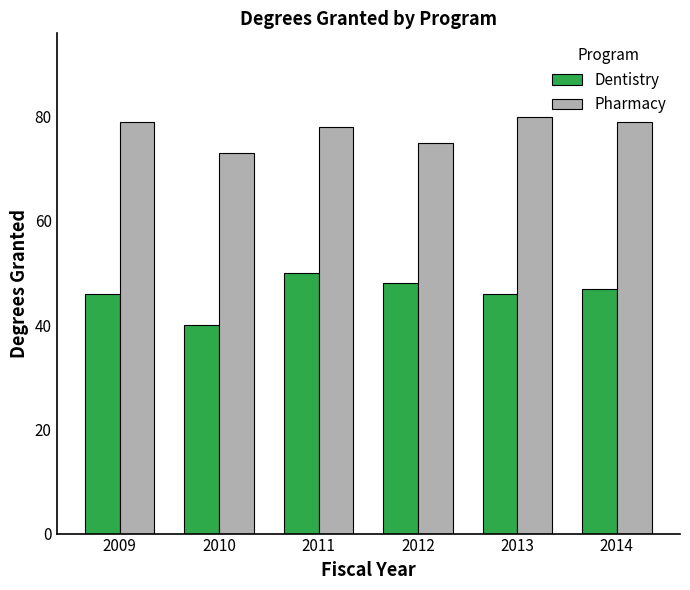

What is the total value across all series at 2011?

128